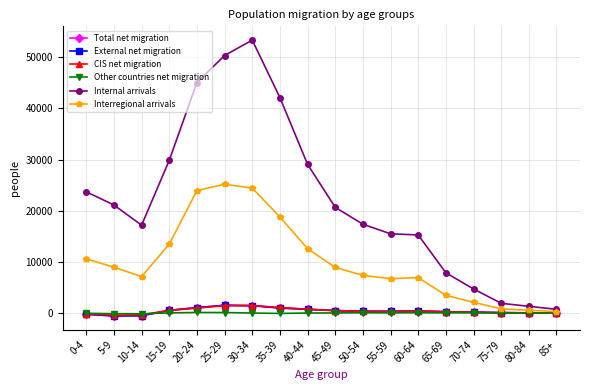

Where do Total net migration and Other countries net migration first cross each other?

10-14 and 15-19